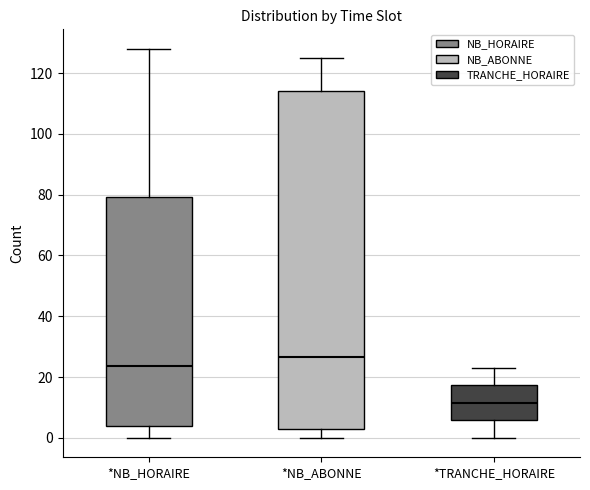

Reading left to right, read every box against the y-axis: the position of its median line, the range the box covers, and the ends of its whiskers. The values are not printed on the chart, so give them approximately, as read against the axis.

*NB_HORAIRE: median 24, box 4 to 80, whiskers 0 to 128
*NB_ABONNE: median 26, box 4 to 114, whiskers 0 to 126
*TRANCHE_HORAIRE: median 12, box 6 to 18, whiskers 0 to 24